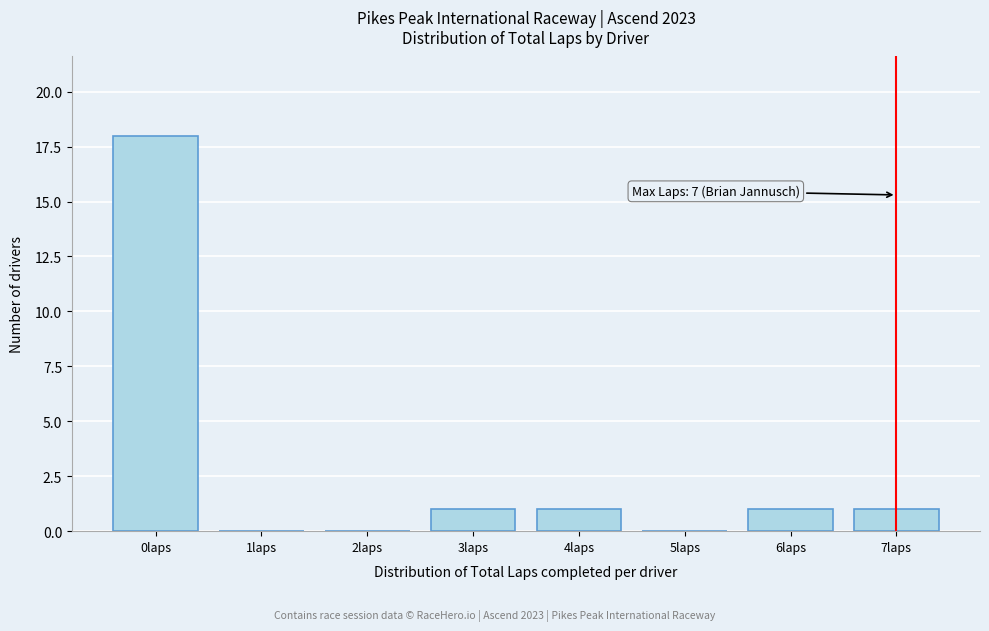

Which range on the x-axis has the tallest bar?

-0.5 to 0.5